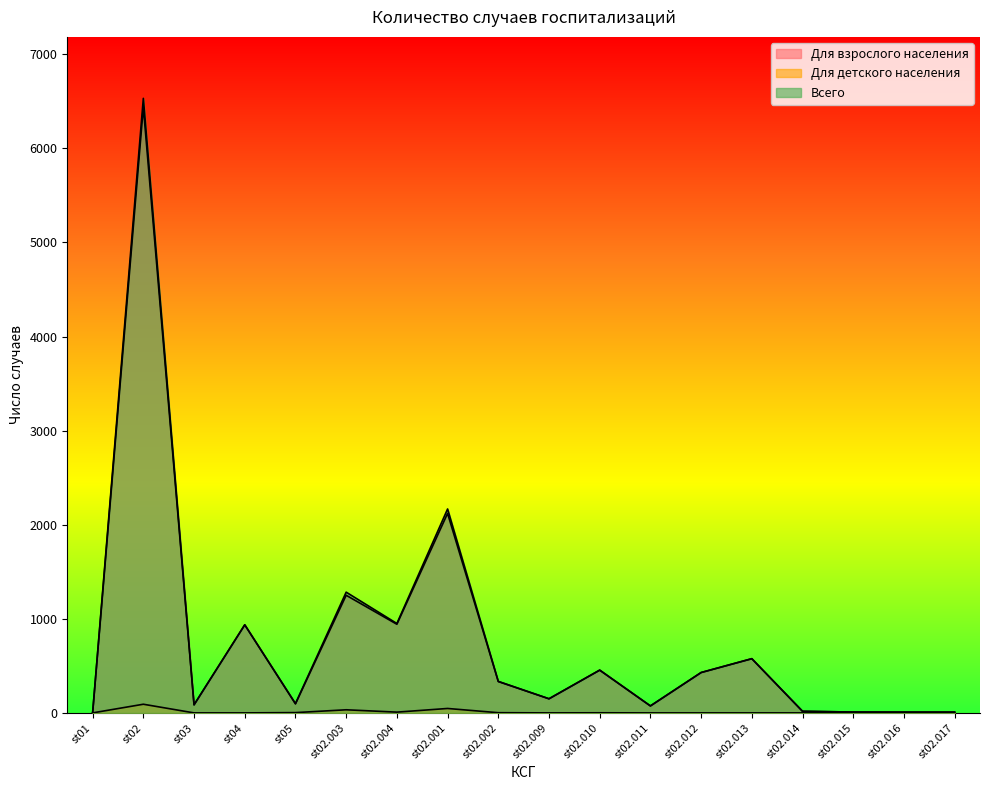

At st02.015, list the series in order from largest to smallest.

Для взрослого населения, Всего, Для детского населения